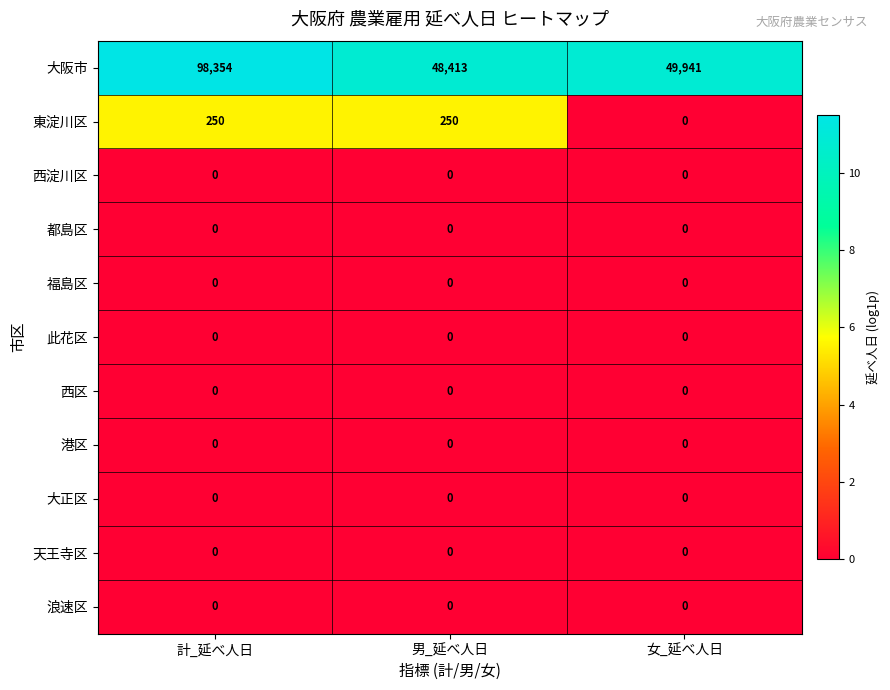

What is the maximum value for 東淀川区?

250